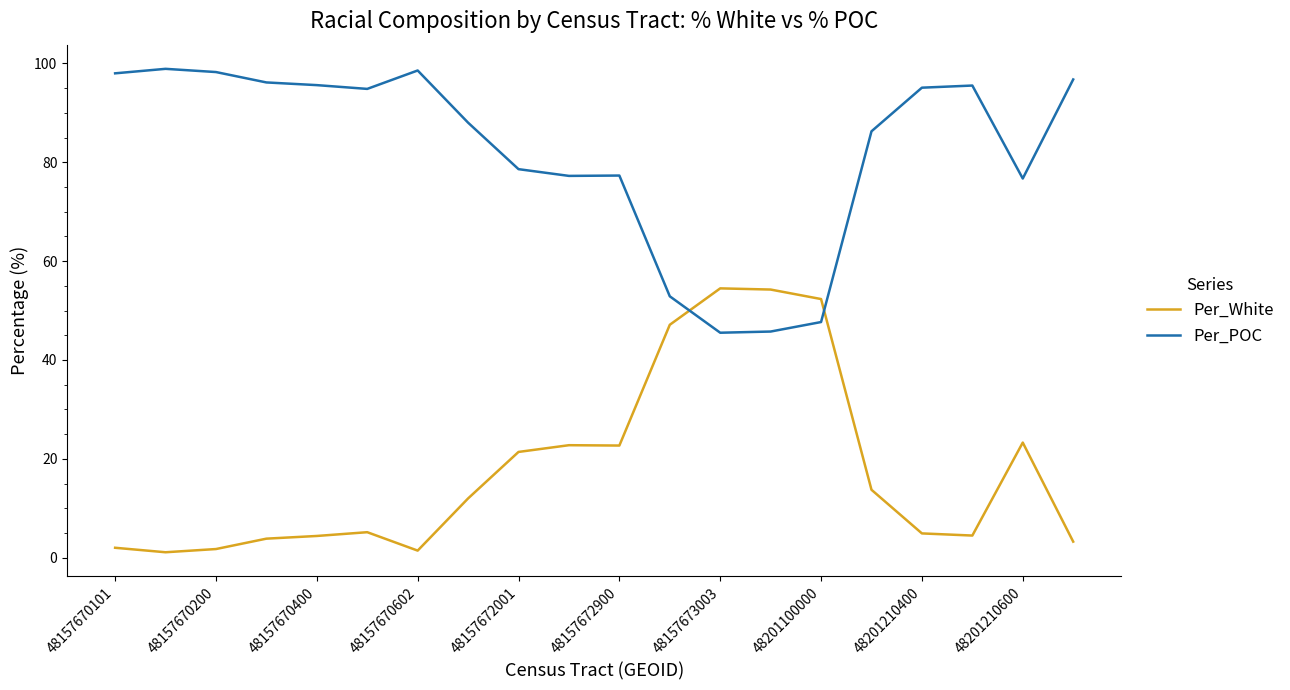

List the series in order of their overall mean, highest first.

Per_POC, Per_White